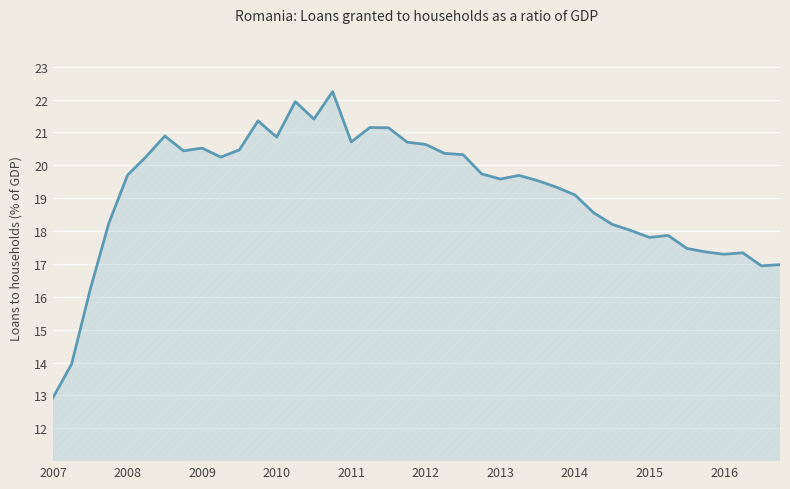

What is the greatest value displayed?

22.2